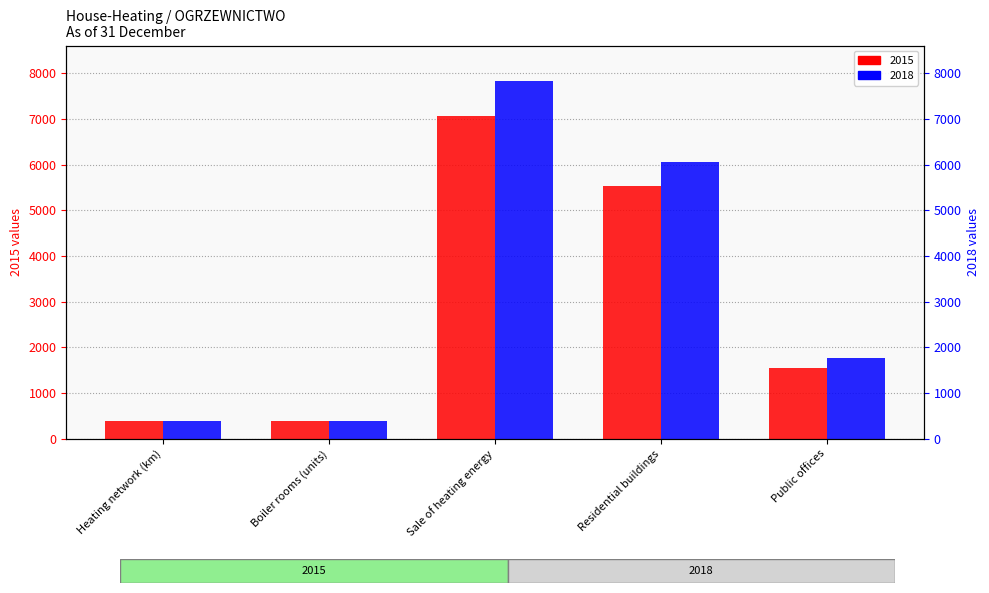

The value of 2018 at Residential buildings is 6049.7. True or false?

True